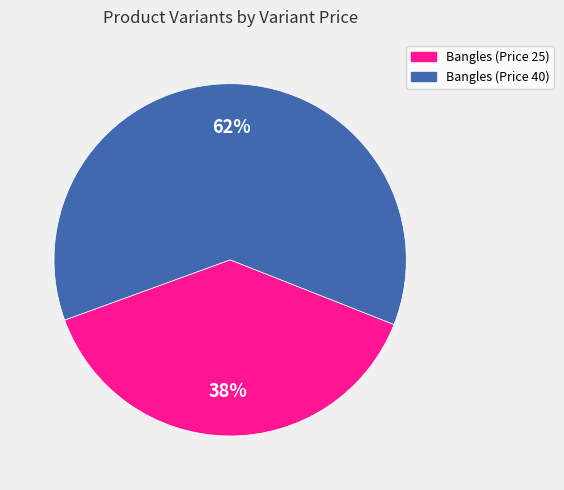

Is it true that Bangles (Price 25) is 38% of the pie?

True